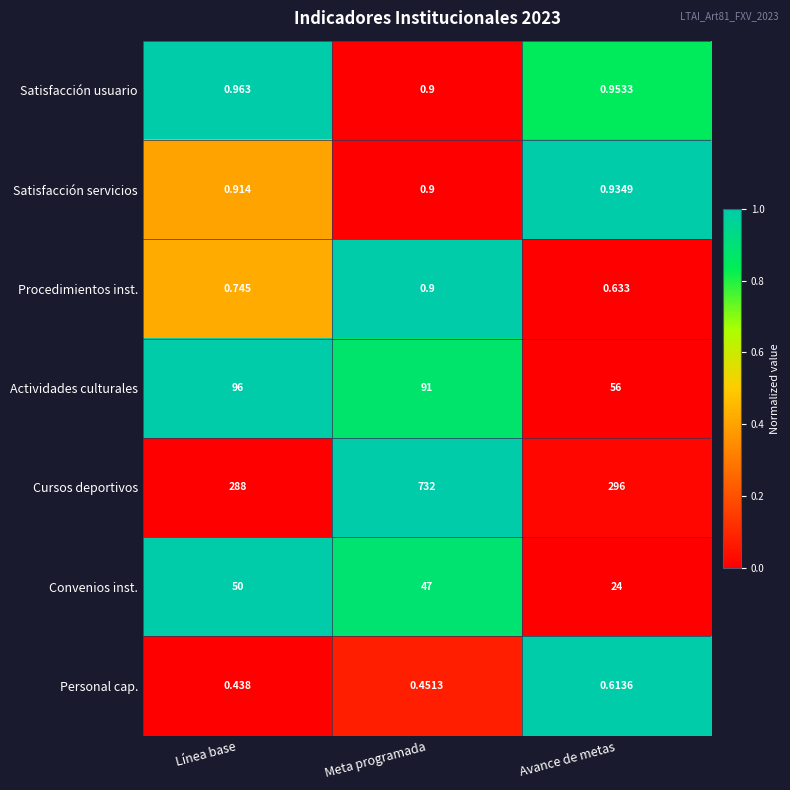

Count the number of data series in this chart.

7